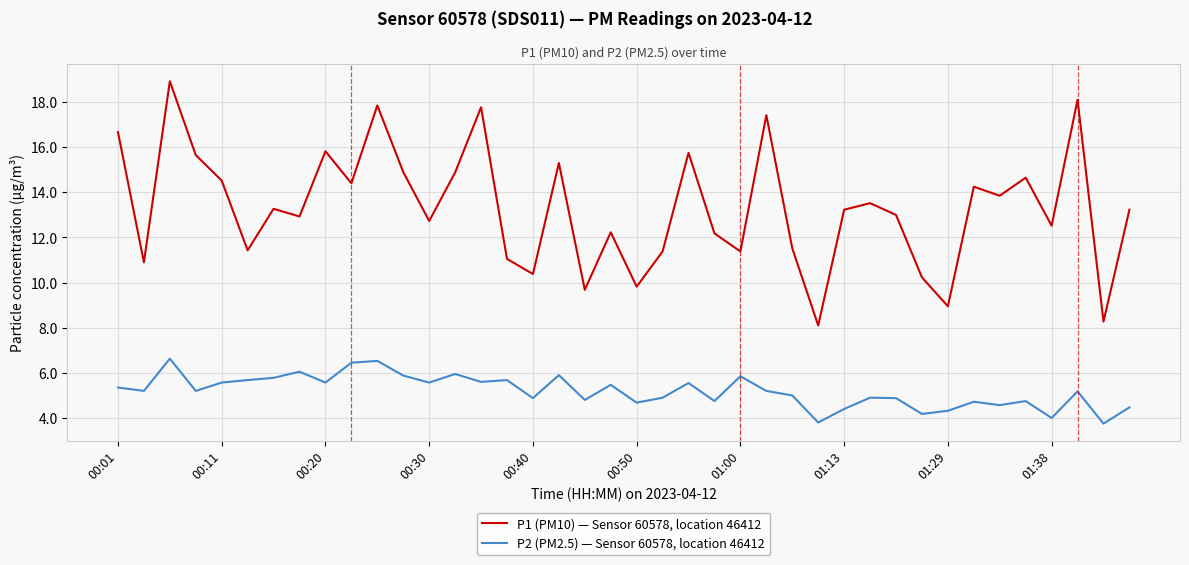

True or false: P2 (PM2.5) — Sensor 60578, location 46412 and P1 (PM10) — Sensor 60578, location 46412 intersect in this chart.

False